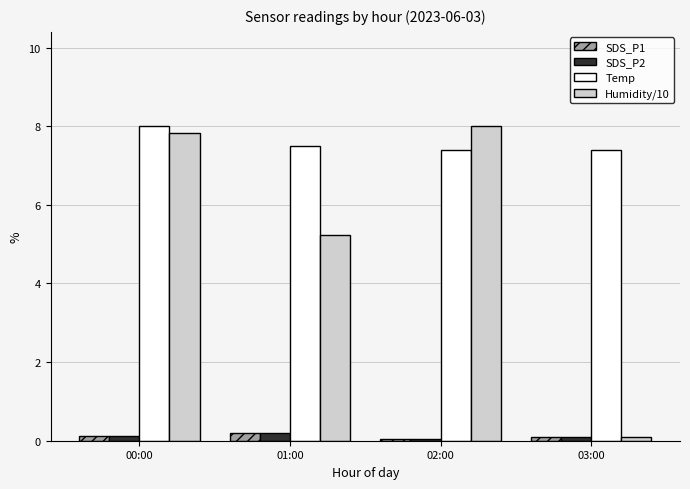

What is the difference between the maximum and second lowest values in the Temp series?

0.6